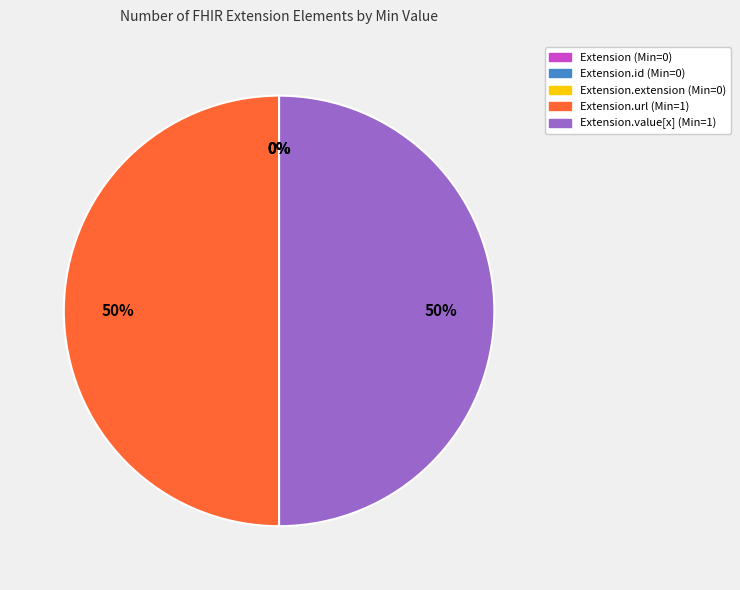

Is there any slice that represents more than half of the pie?

No